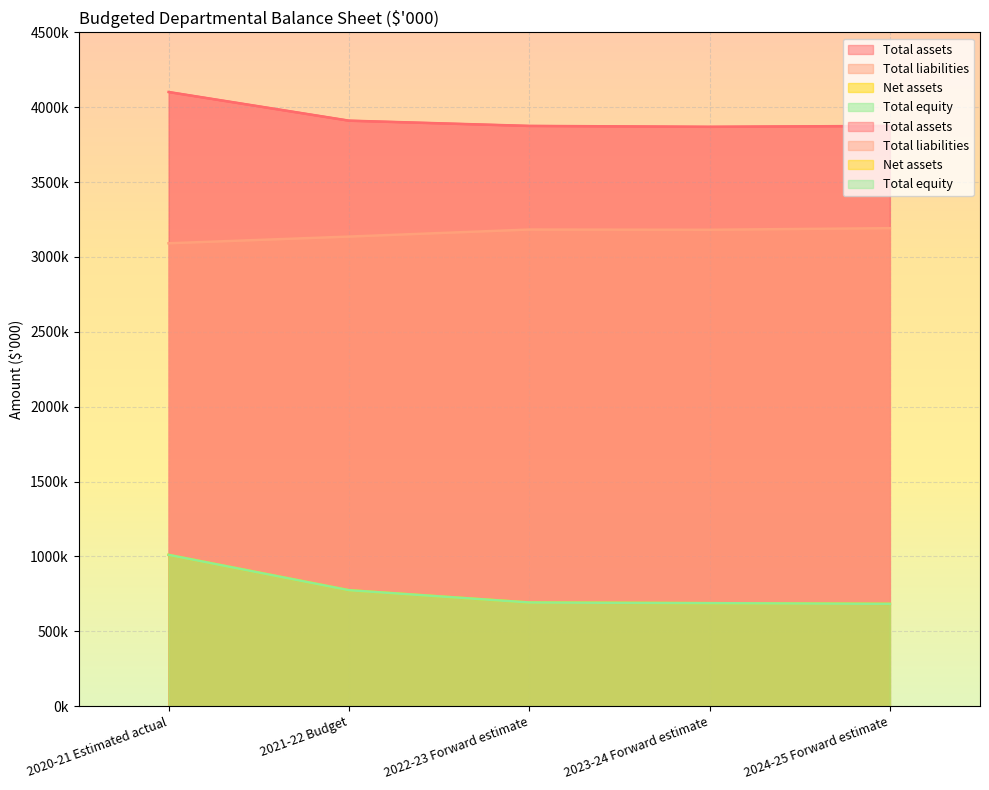

List the series in order of their peak value, highest first.

Total assets, Total liabilities, Net assets, Total equity